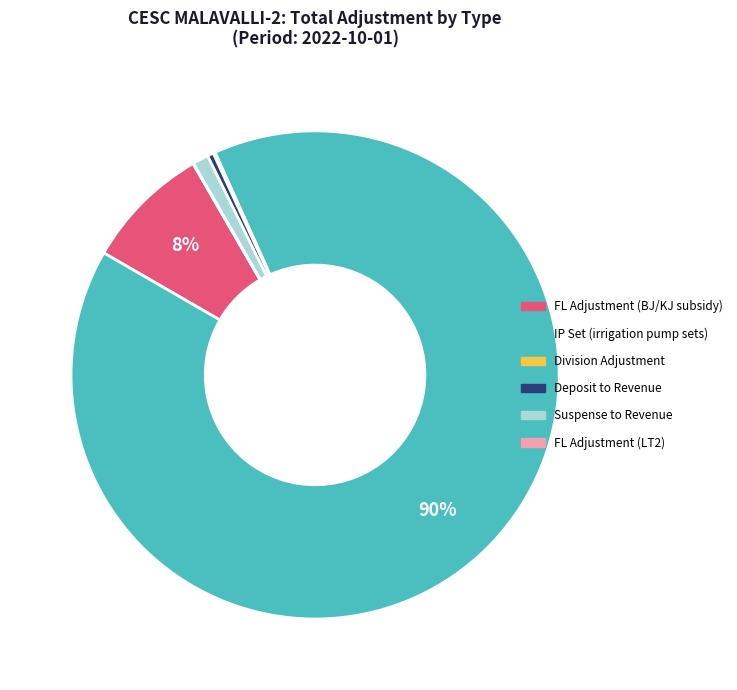

Does any single category account for the majority?

Yes